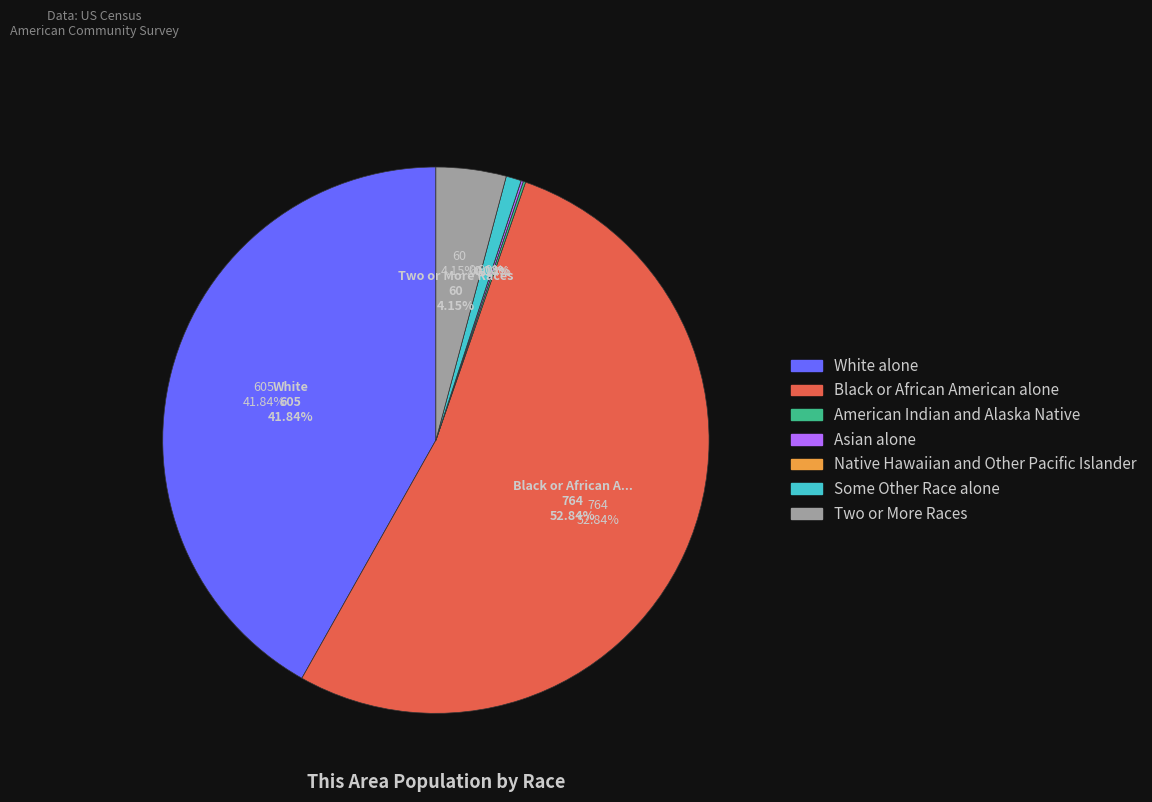

Does Black or African American alone account for over 50% of the chart?

Yes